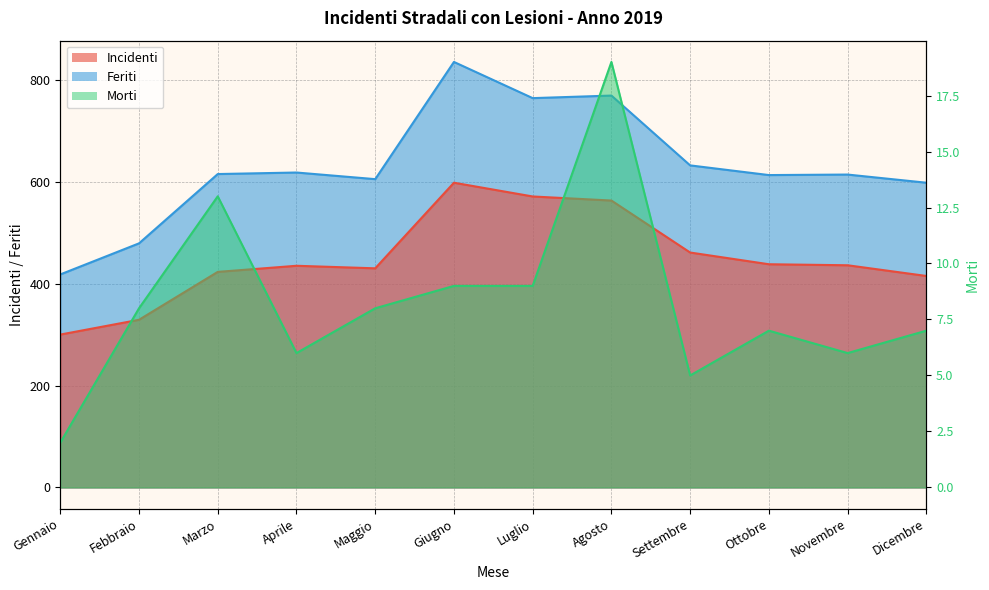

Reading right to left, extract all data points from this chart.

Incidenti: Dicembre=415	Novembre=436	Ottobre=438	Settembre=461	Agosto=563	Luglio=571	Giugno=598	Maggio=430	Aprile=435	Marzo=423	Febbraio=329	Gennaio=300
Morti: Dicembre=7	Novembre=6	Ottobre=7	Settembre=5	Agosto=19	Luglio=9	Giugno=9	Maggio=8	Aprile=6	Marzo=13	Febbraio=8	Gennaio=2
Feriti: Dicembre=598	Novembre=614	Ottobre=613	Settembre=632	Agosto=769	Luglio=764	Giugno=835	Maggio=605	Aprile=618	Marzo=615	Febbraio=479	Gennaio=418